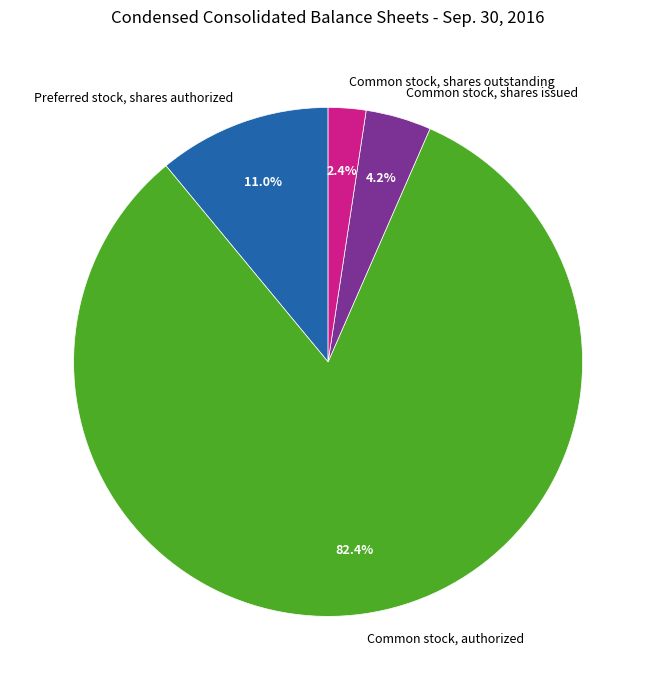

Is it true that Common stock, authorized is 94% of the pie?

False